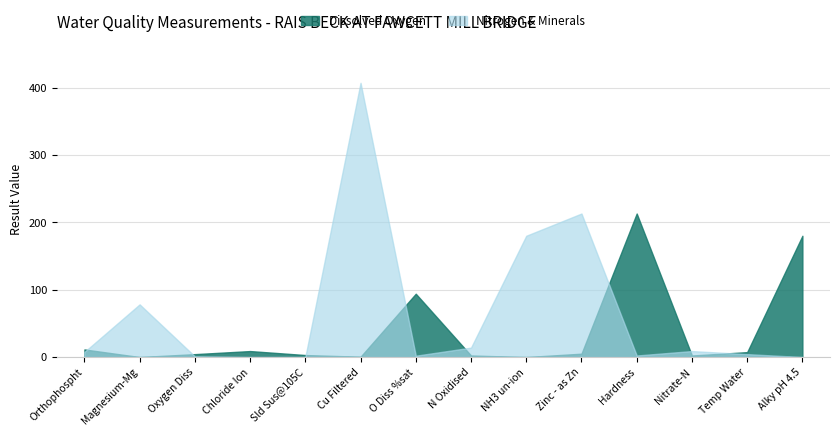

Reading right to left, what are all the values shown in this chart?

Dissolved Oxygen: Alky pH 4.5=180.0	Temp Water=7.3	Nitrate-N=2.3	Hardness=213.0	Zinc - as Zn=5.0	NH3 un-ion=0.0	N Oxidised=2.3	O Diss %sat=94.0	Cu Filtered=0.5	Sld Sus@105C=3.0	Chloride Ion=8.9	Oxygen Diss=4.3	Magnesium-Mg=0.0	Orthophospht=11.3
Nitrogen & Minerals: Alky pH 4.5=0.0	Temp Water=4.3	Nitrate-N=8.9	Hardness=2.3	Zinc - as Zn=213.0	NH3 un-ion=180.0	N Oxidised=14.0	O Diss %sat=2.0	Cu Filtered=407.0	Sld Sus@105C=0.1	Chloride Ion=0.0	Oxygen Diss=1.0	Magnesium-Mg=78.2	Orthophospht=7.6